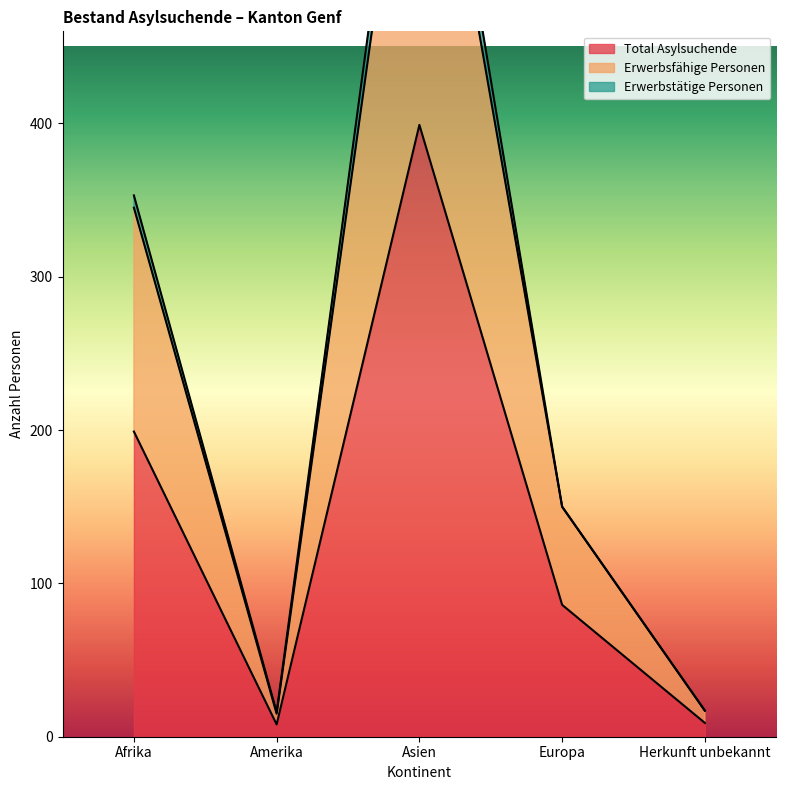

At which category is the sum across all series the highest?

Asien